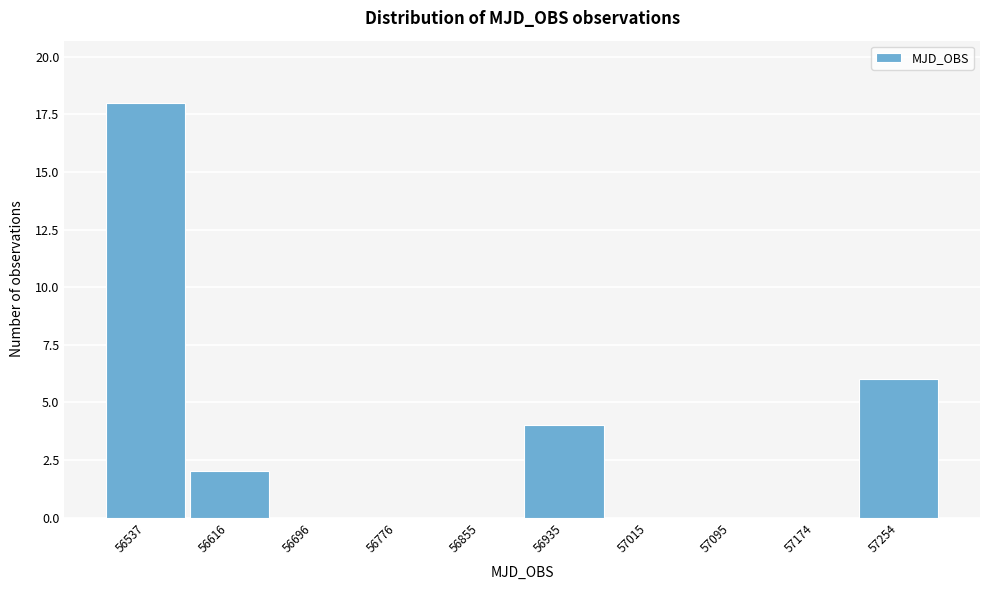

Reading right to left, what are all the values shown in this chart?

57254=6	57174=0	57095=0	57015=0	56935=4	56855=0	56776=0	56696=0	56616=2	56537=18